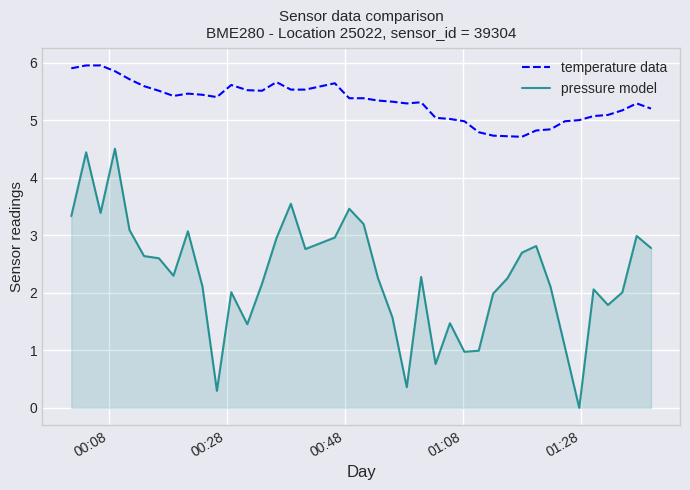

Which series has the largest range (max minus min)?

pressure model